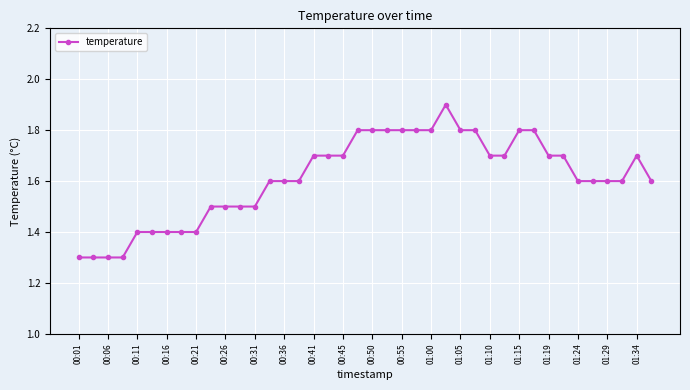

True or false: there are more than 0 points higher than both neighbors.

True